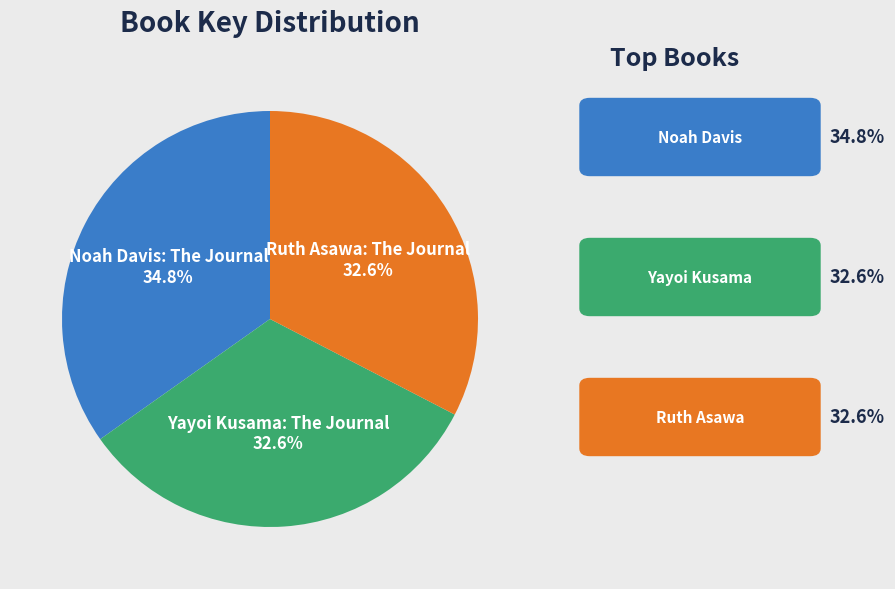

To the nearest percent, what percentage of the pie is Yayoi Kusama: The Journal?

33%